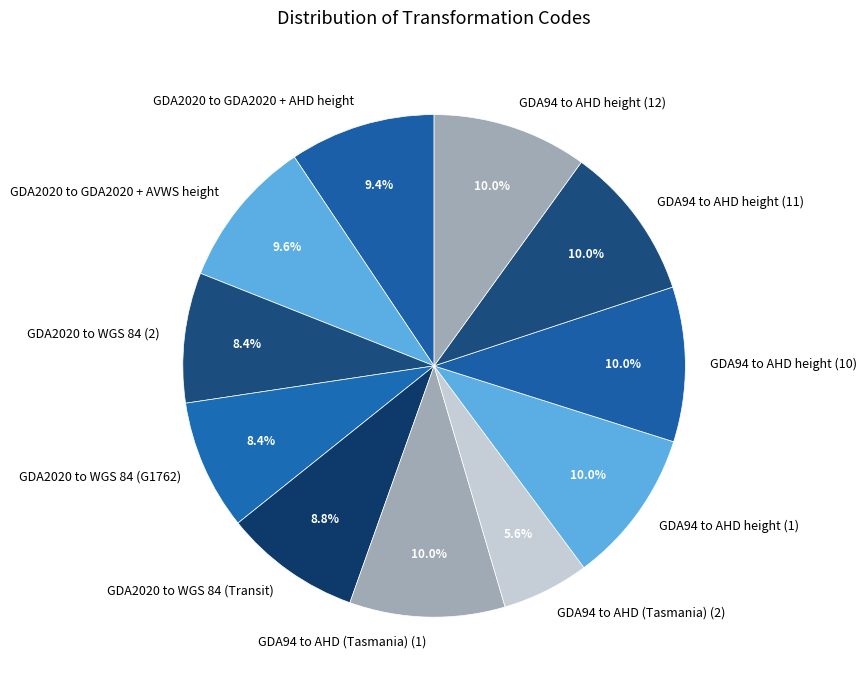

True or false: GDA2020 to WGS 84 (2) accounts for 8% of the total.

True